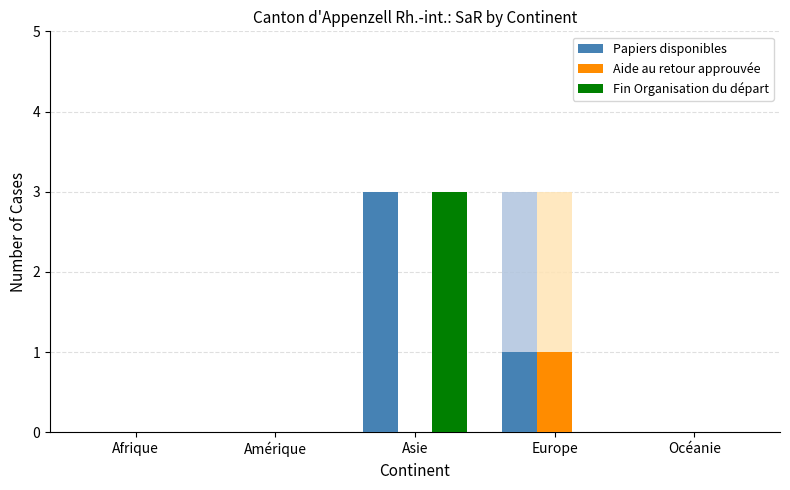

List the labels in order of Aide au retour approuvée value, smallest first.

Afrique, Amérique, Asie, Océanie, Europe